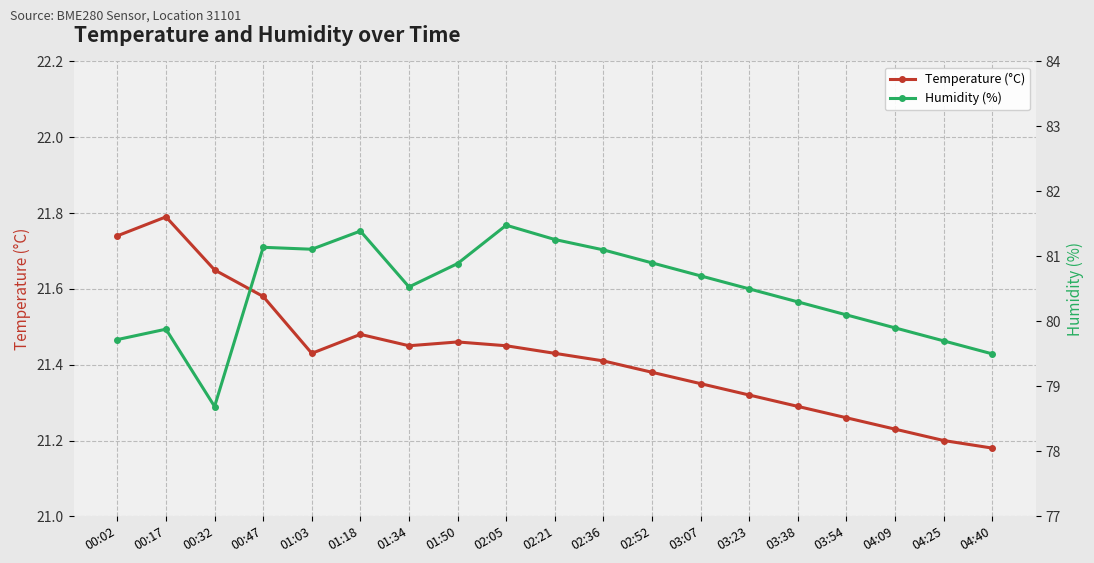

How many values in the Humidity (%) series exceed 80?

13